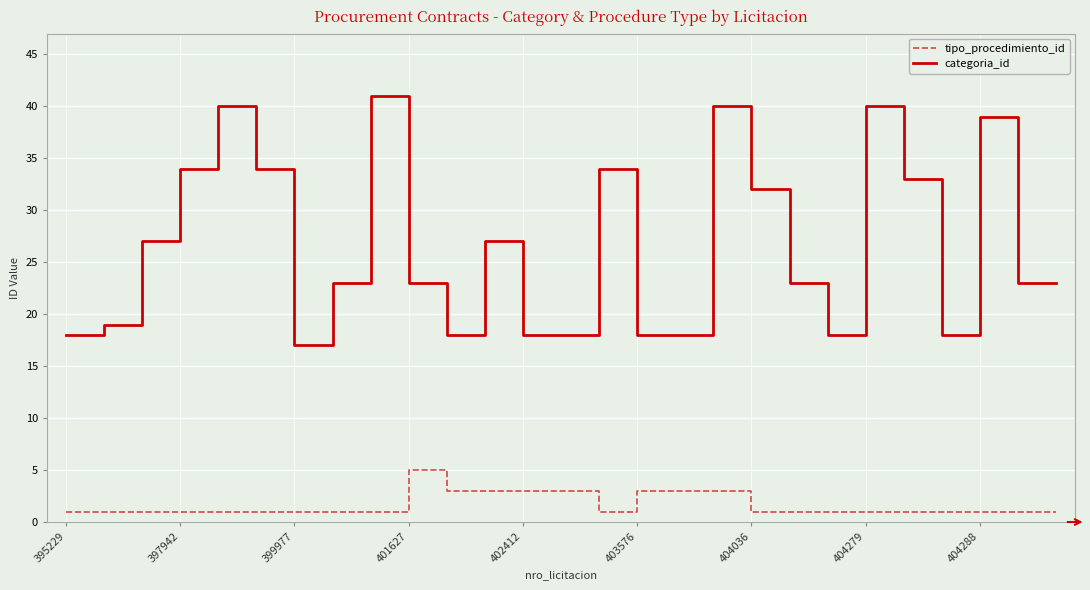

What is the greatest value displayed?

41